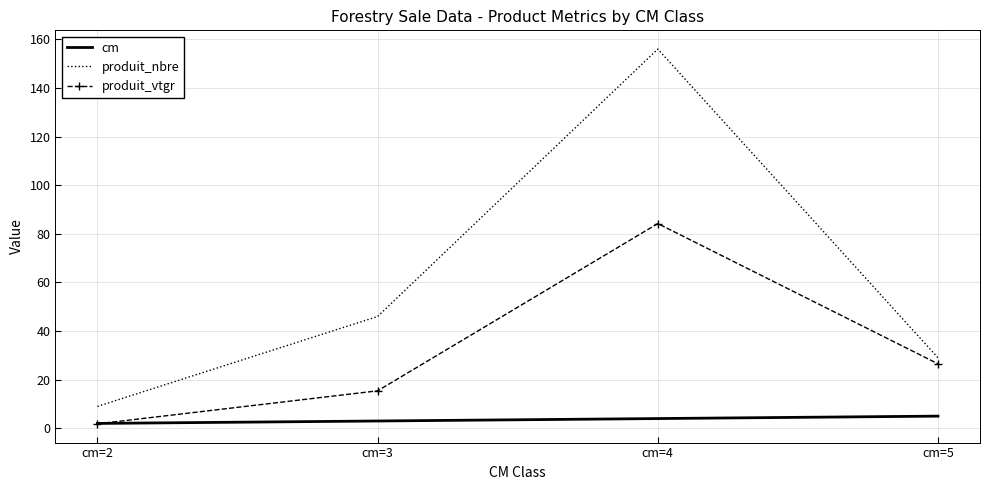

At which label does produit_vtgr reach its peak?

cm=4